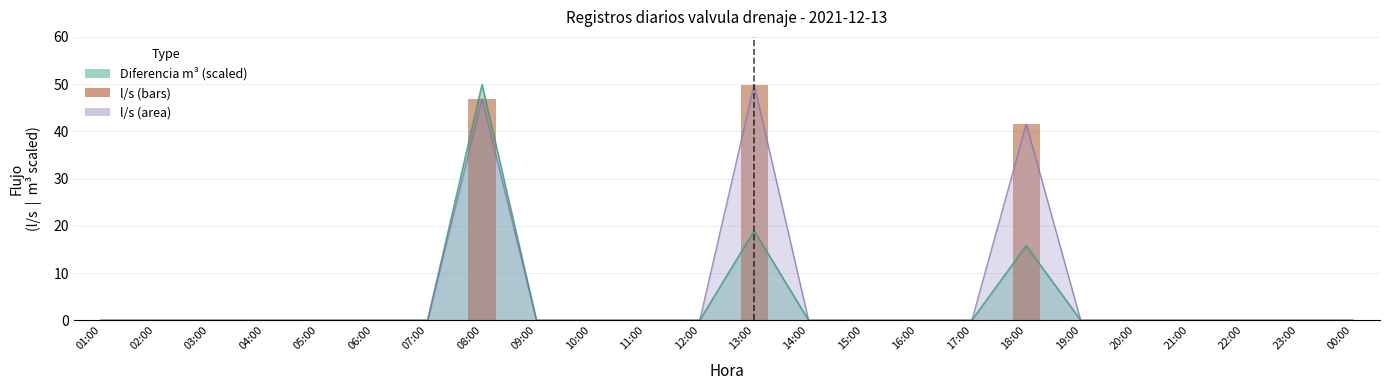

Where is the data nearest to the value 24?

18:00